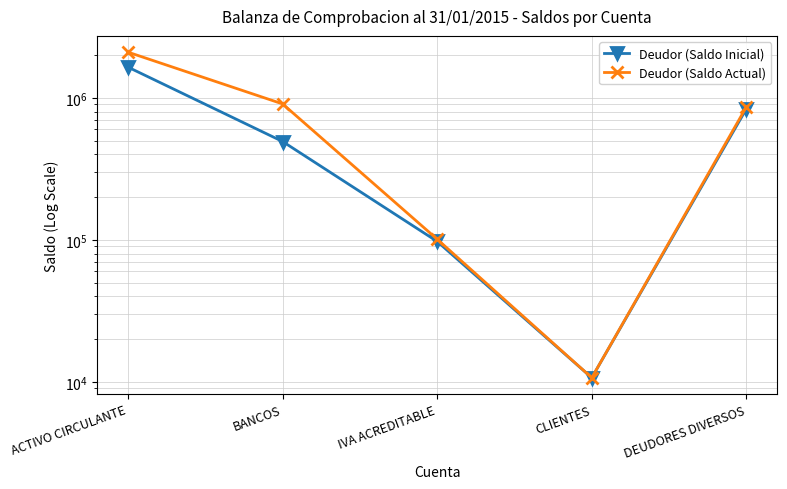

Reading left to right, what are all the values shown in this chart?

Deudor (Saldo Inicial): 1646177.1	492916.8	97450.0	10689.7	836826.7
Deudor (Saldo Actual): 2098682.0	906727.8	101036.6	10689.7	863468.5